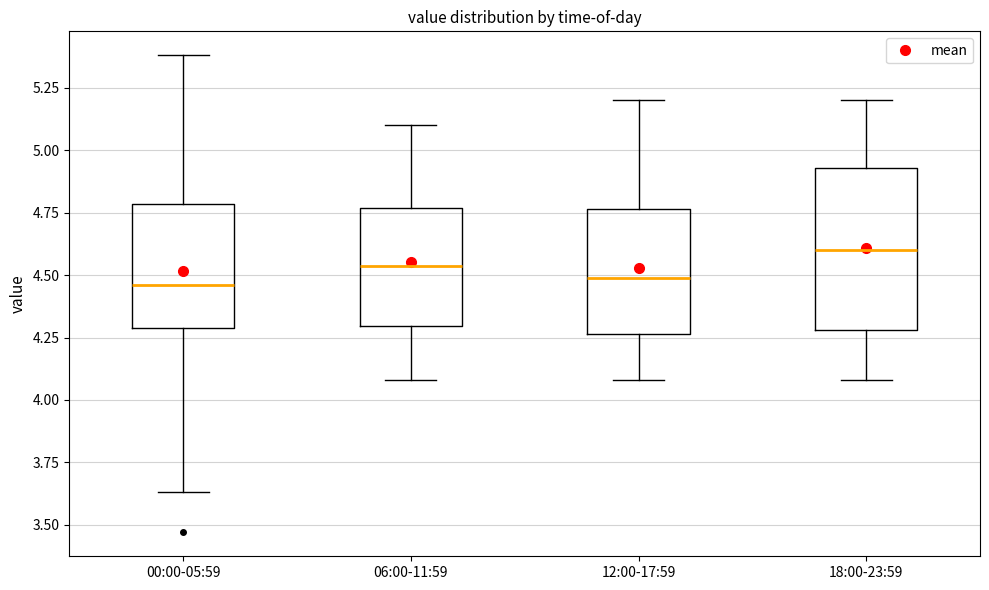

Reading left to right, transcribe this box plot: for each box, give where its median line is, the range the box spans, and where its two whiskers end, as read against the y-axis. The values are not printed on the chart, so give them approximately, as read against the axis.

00:00-05:59: median 4.45, box 4.30 to 4.80, whiskers 3.65 to 5.40
06:00-11:59: median 4.55, box 4.30 to 4.75, whiskers 4.10 to 5.10
12:00-17:59: median 4.50, box 4.25 to 4.75, whiskers 4.10 to 5.20
18:00-23:59: median 4.60, box 4.30 to 4.95, whiskers 4.10 to 5.20